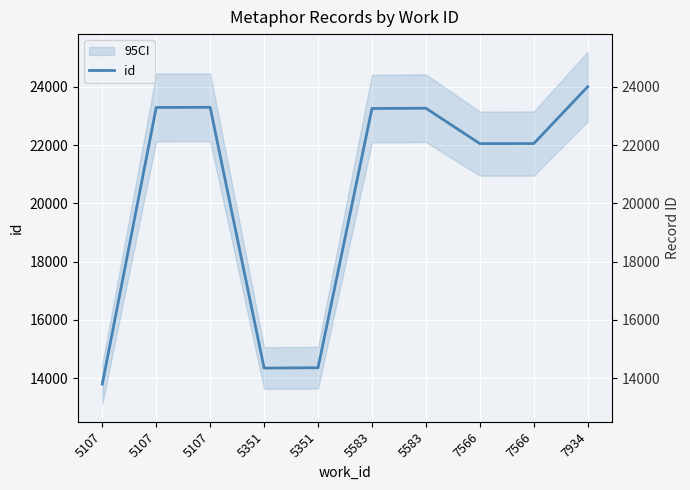

What is the maximum value shown in the chart?

24007